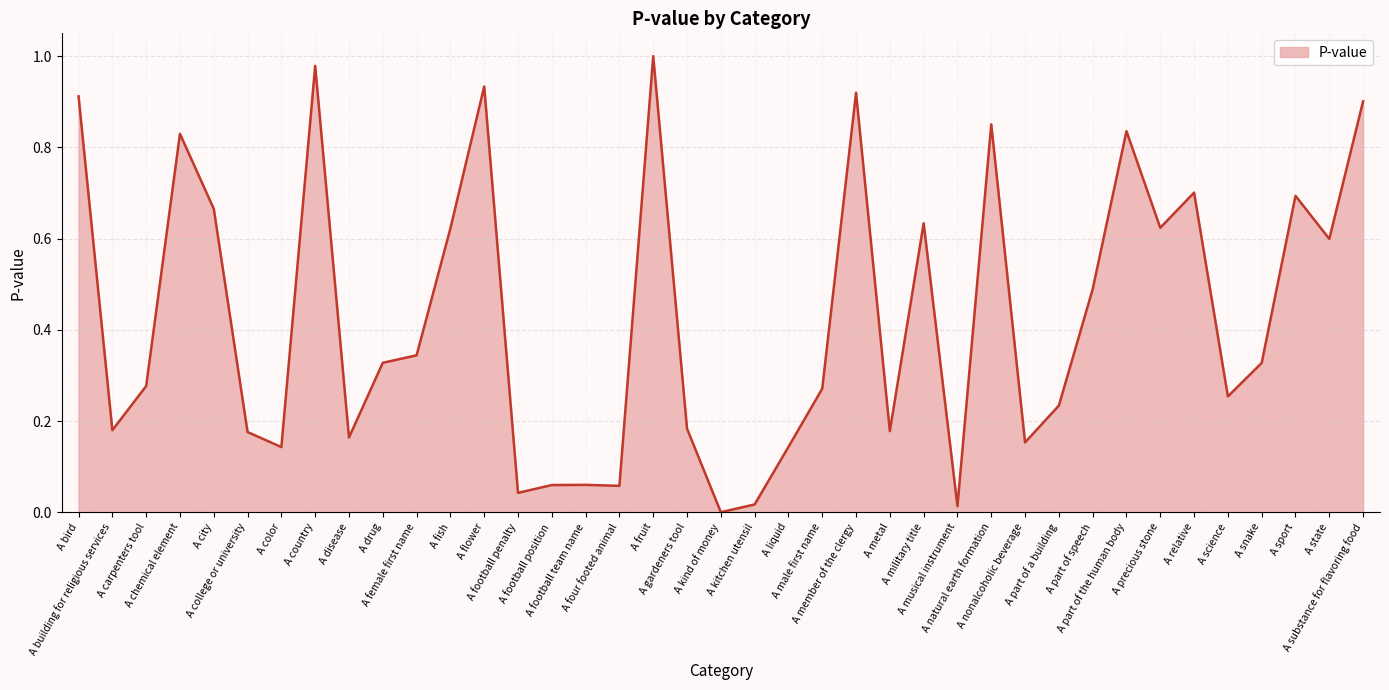

True or false: there are more than 0 points higher than both neighbors.

True